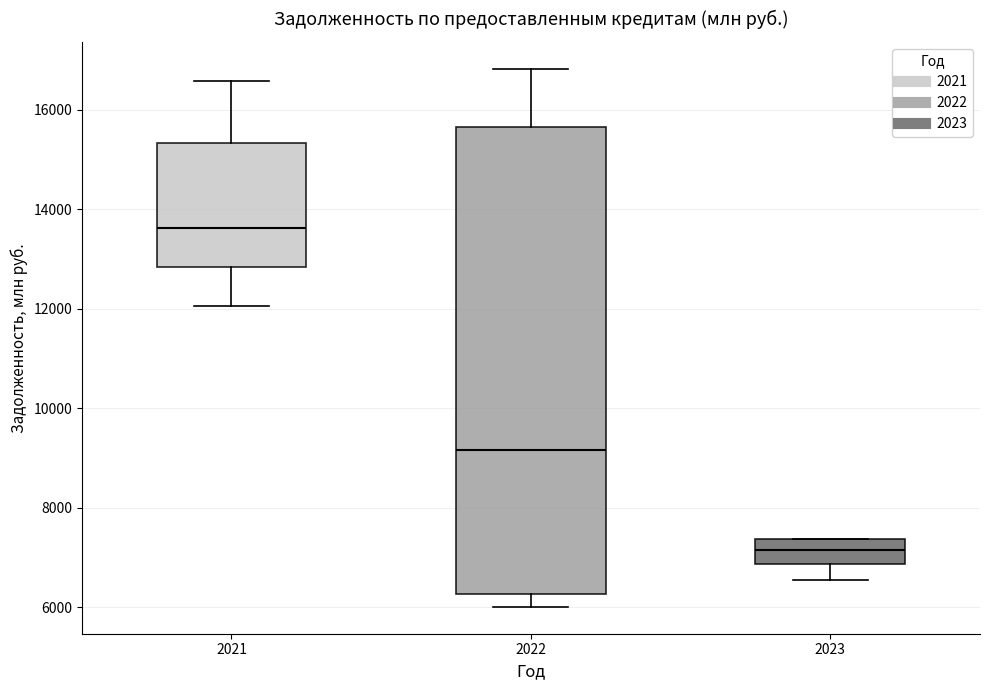

Reading left to right, transcribe this box plot: for each box, give where its median line is, the range the box spans, and where its two whiskers end, as read against the y-axis. The values are not printed on the chart, so give them approximately, as read against the axis.

2021: median 13600, box 12800 to 15400, whiskers 12000 to 16600
2022: median 9200, box 6200 to 15600, whiskers 6000 to 16800
2023: median 7200, box 6800 to 7400, whiskers 6600 to 7400